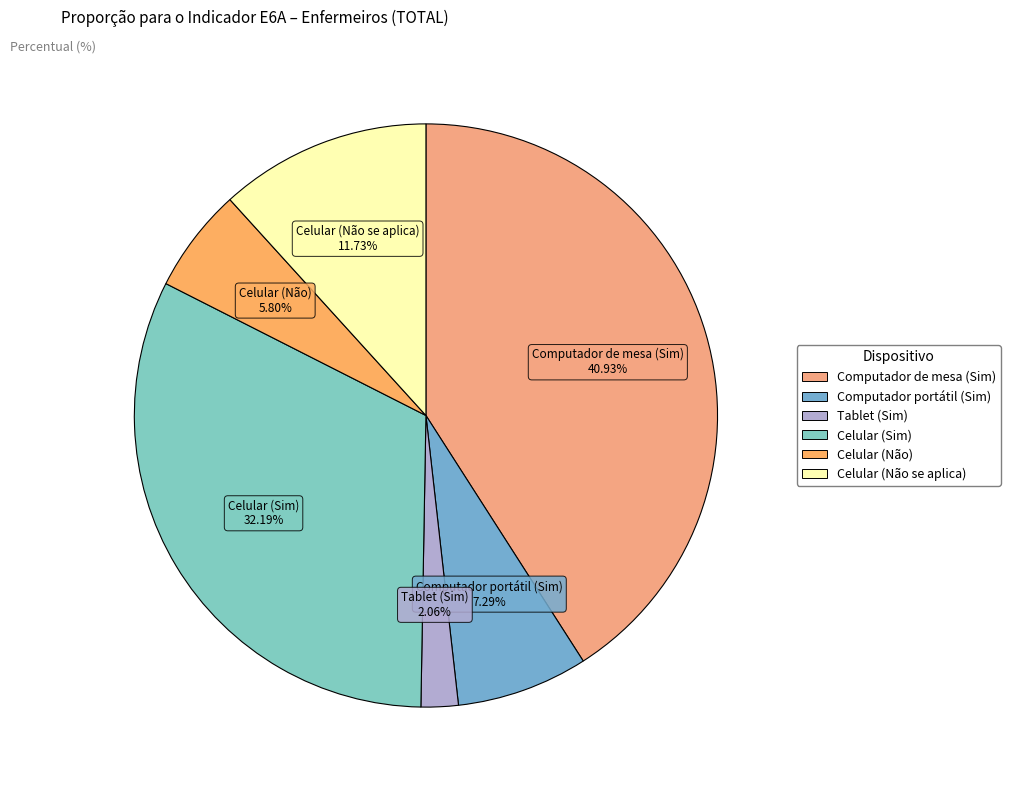

How many slices are in this pie chart?

6